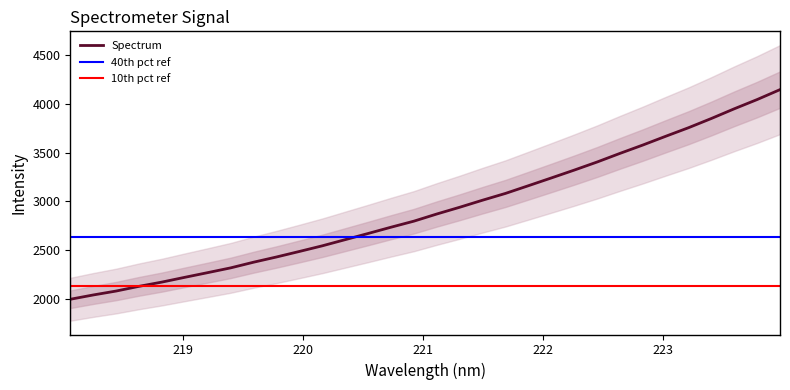

What is the label of the 26th point from the left?

222.8355